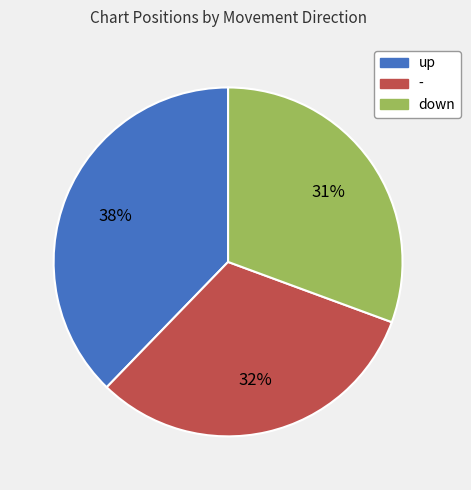

Is it true that - is 32% of the pie?

True